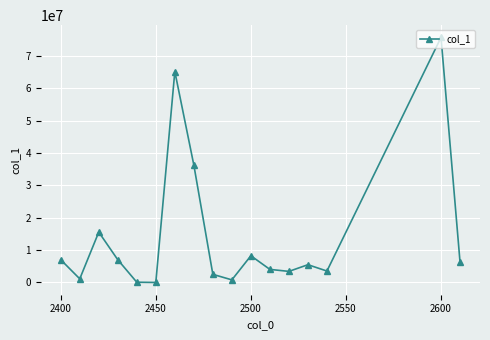

What is the difference between the maximum and minimum values?

75755903